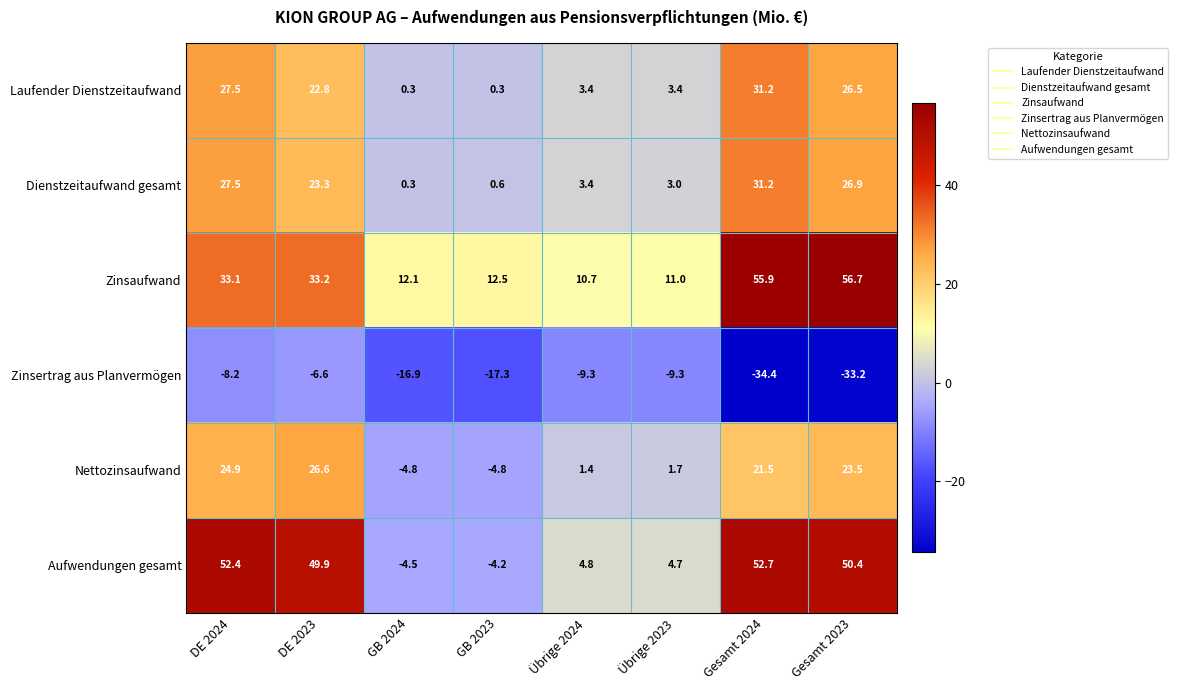

At which label is Aufwendungen gesamt closest to 24?

Übrige 2024